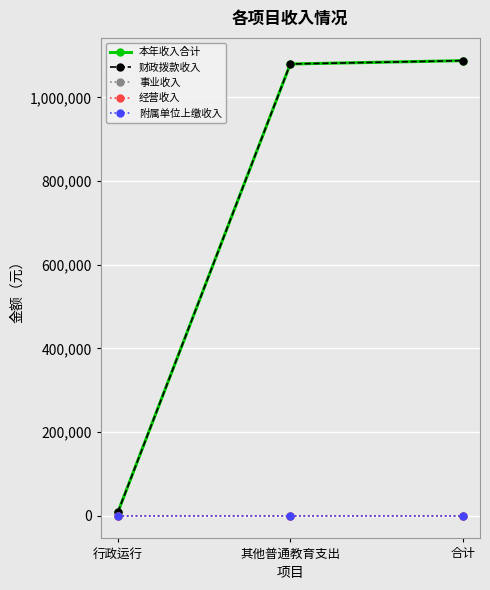

Is it true that 经营收入 equals 0.0 at 行政运行?

True